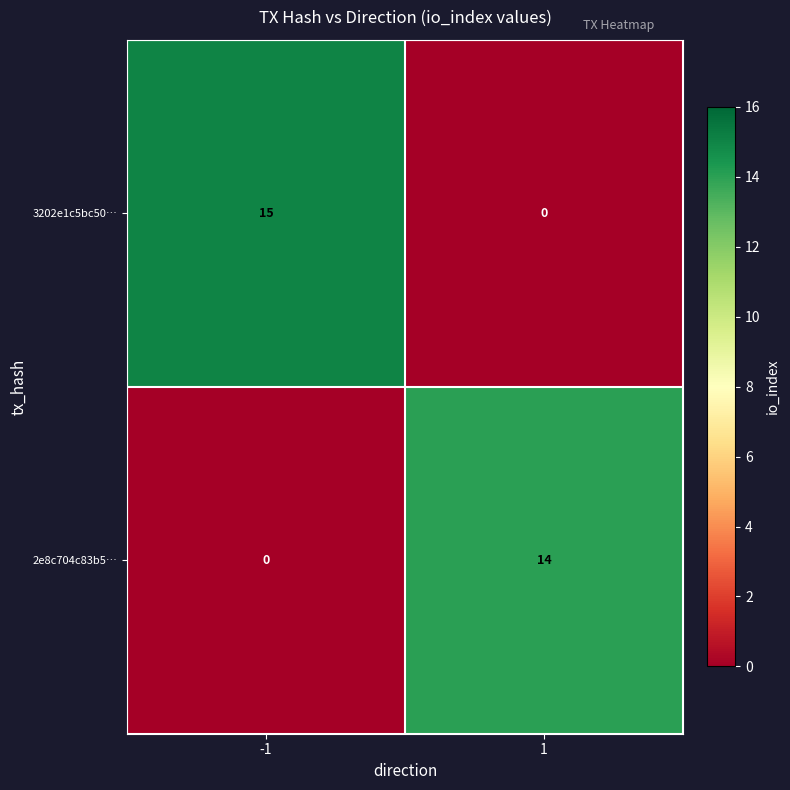

At which category does the chart reach its peak across all series?

-1